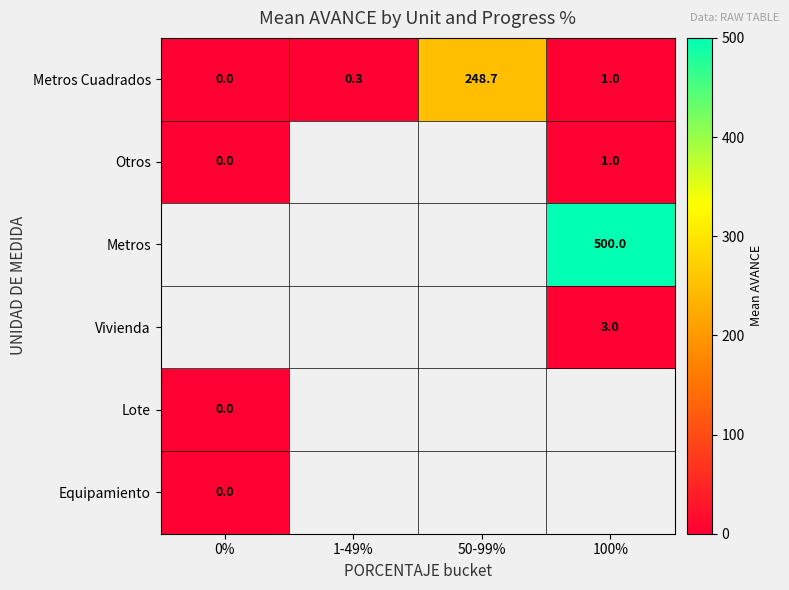

Rank the categories by Metros Cuadrados value from lowest to highest.

0%, 1-49%, 100%, 50-99%